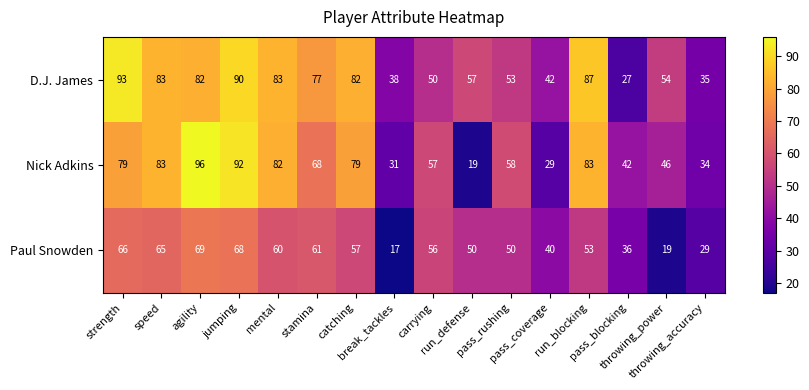

At how many categories does at least one series exceed 41?

14